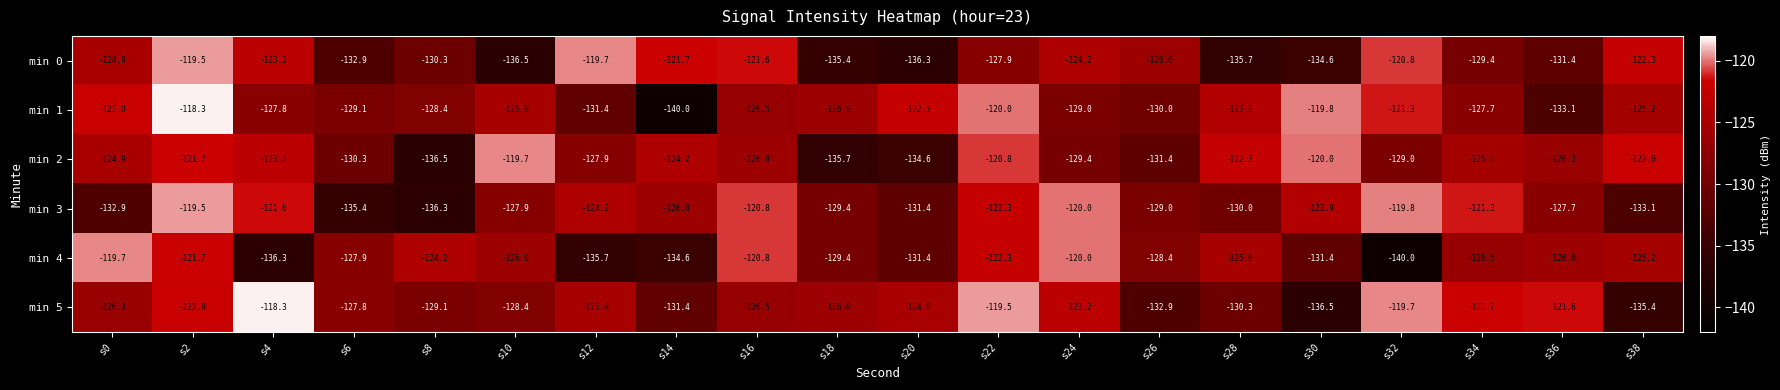

At which category is the sum across all series the highest?

s2